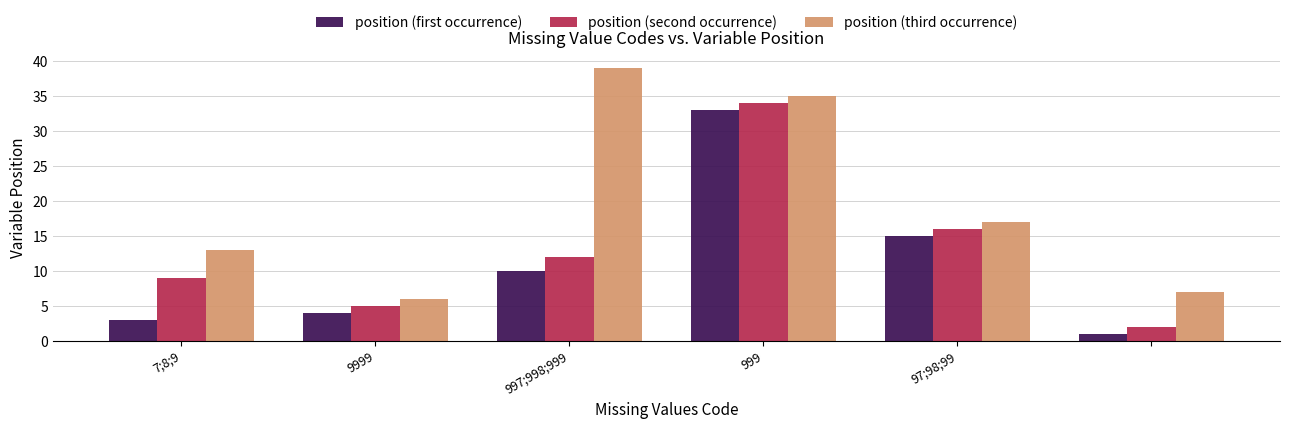

What is the average value of the position (third occurrence) series?

20